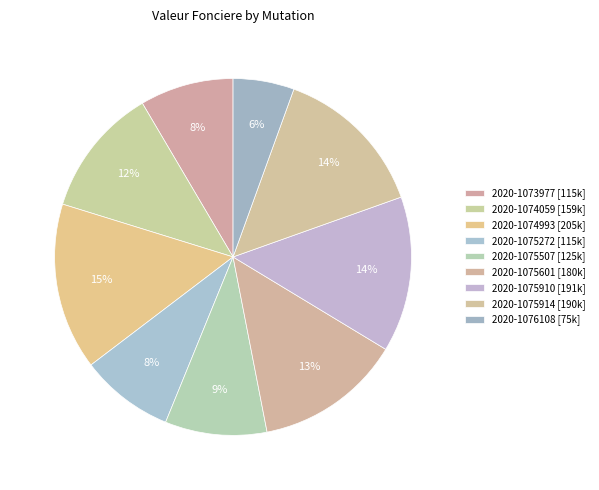

What percentage is the 2020-1073977 slice, to the nearest percent?

8%